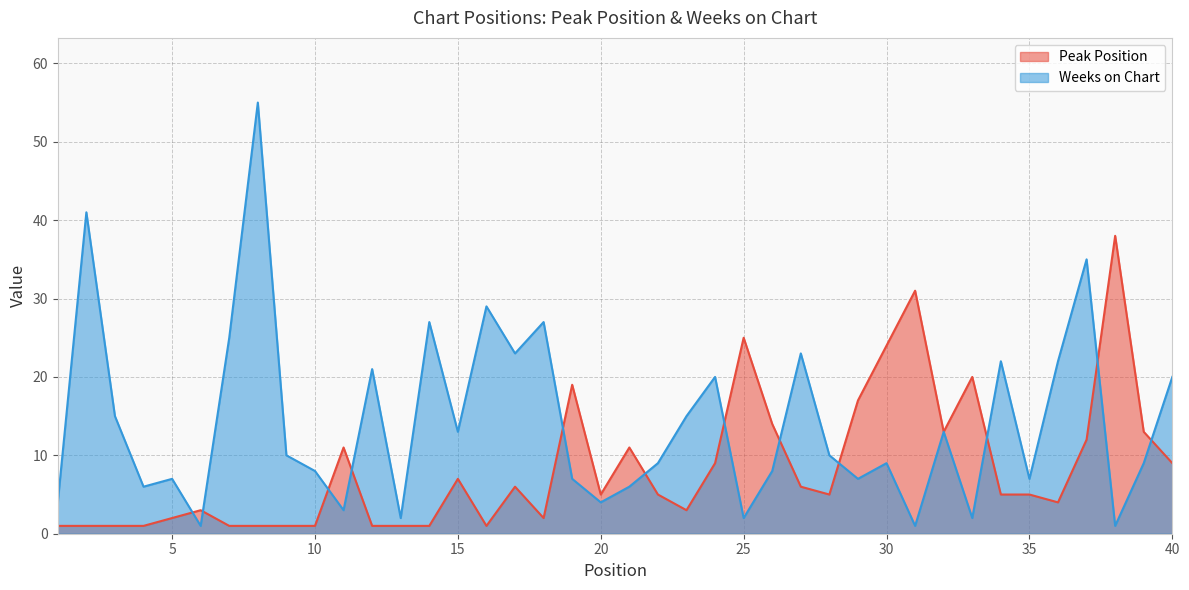

Where is Peak Position nearest to the value 19?

19